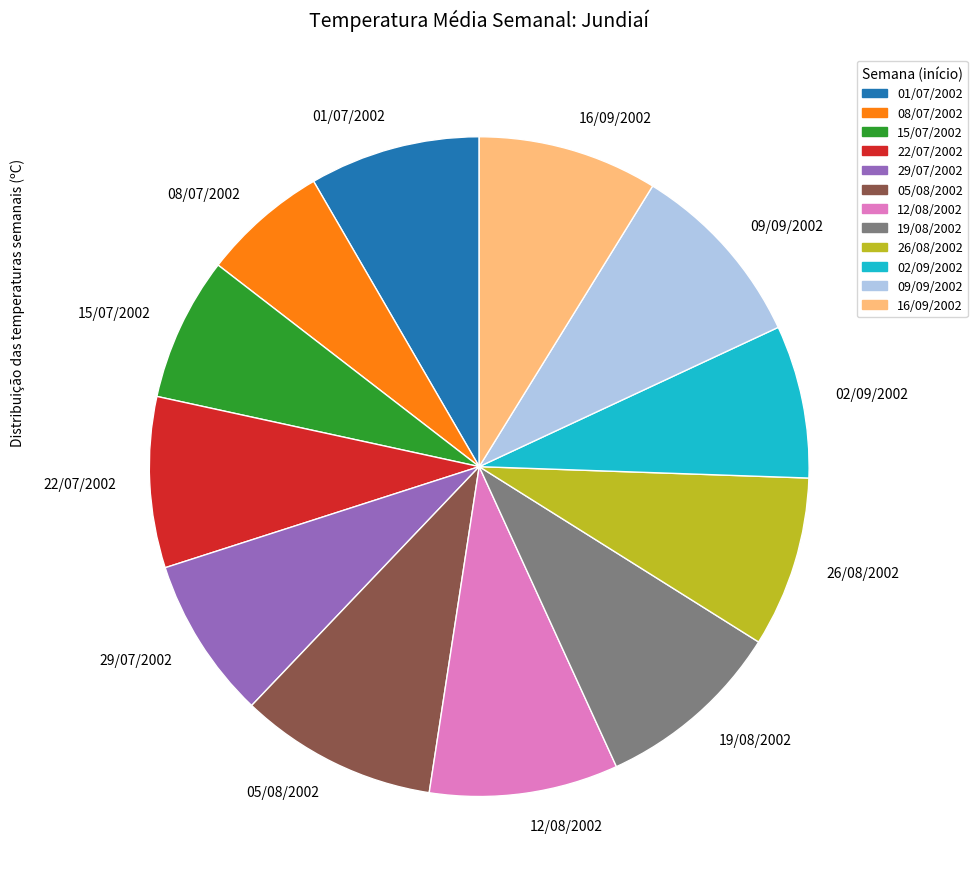

True or false: 12/08/2002 accounts for 9% of the total.

True